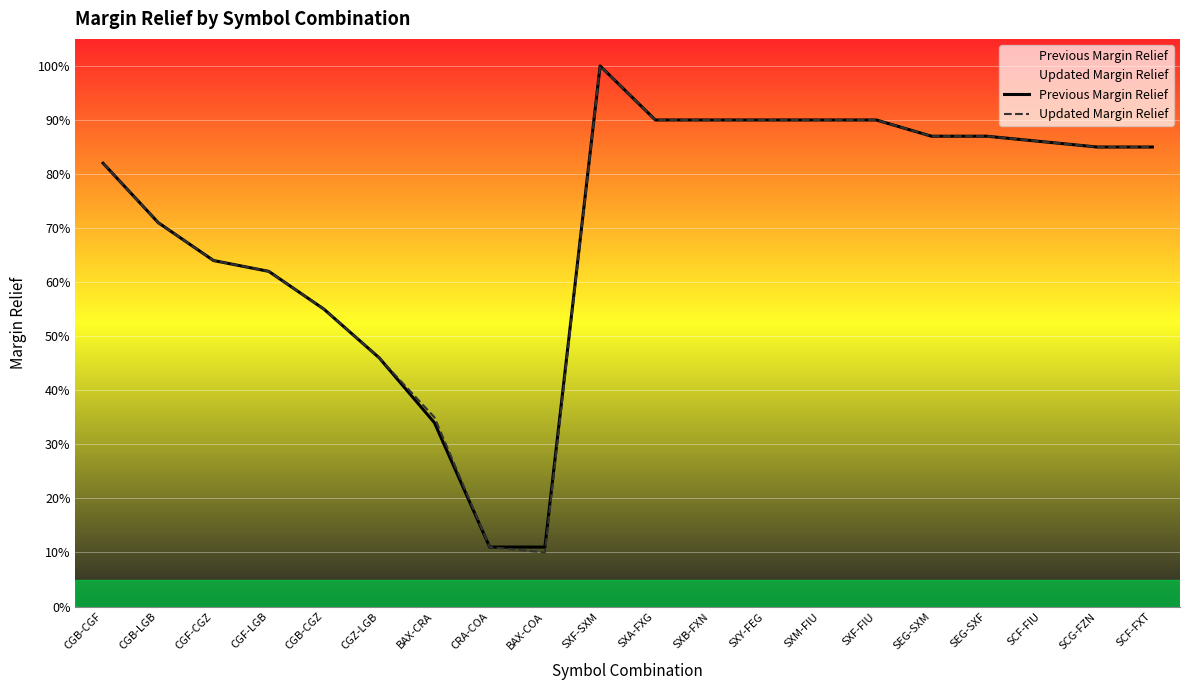

What position from the left is CGZ-LGB?

6